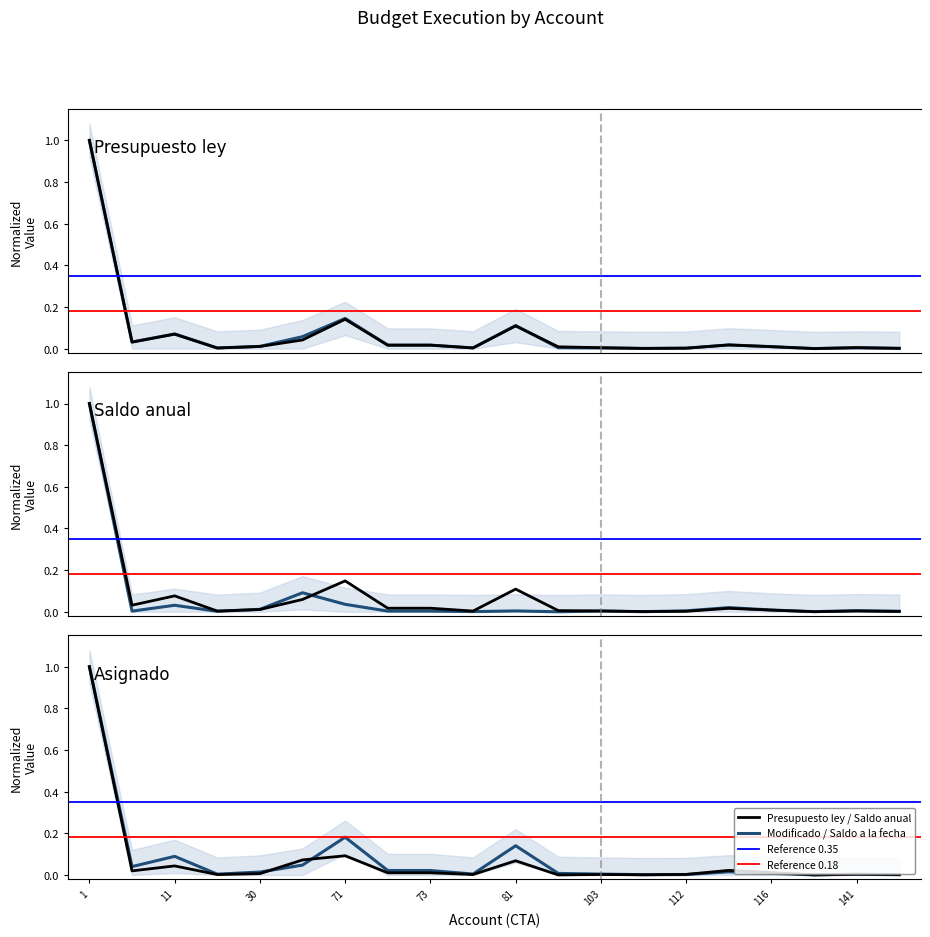

How many times do Saldo por asignar and Presupuesto modificado cross each other?

3